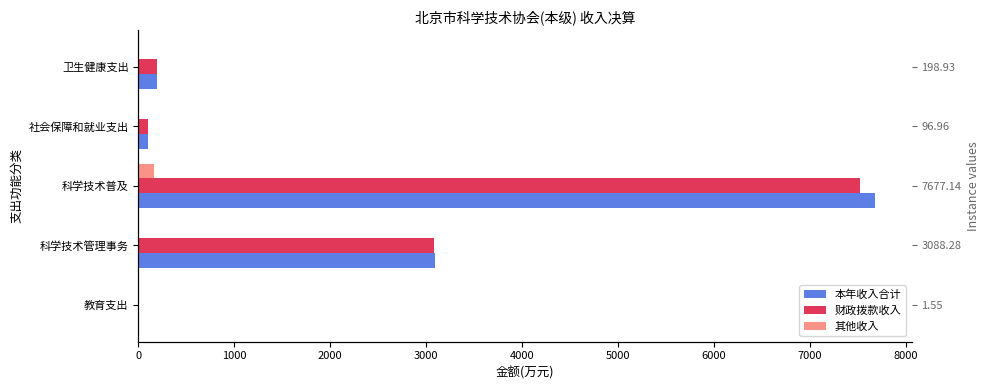

What is the difference between the maximum and minimum values in the 财政拨款收入 series?

7516.5